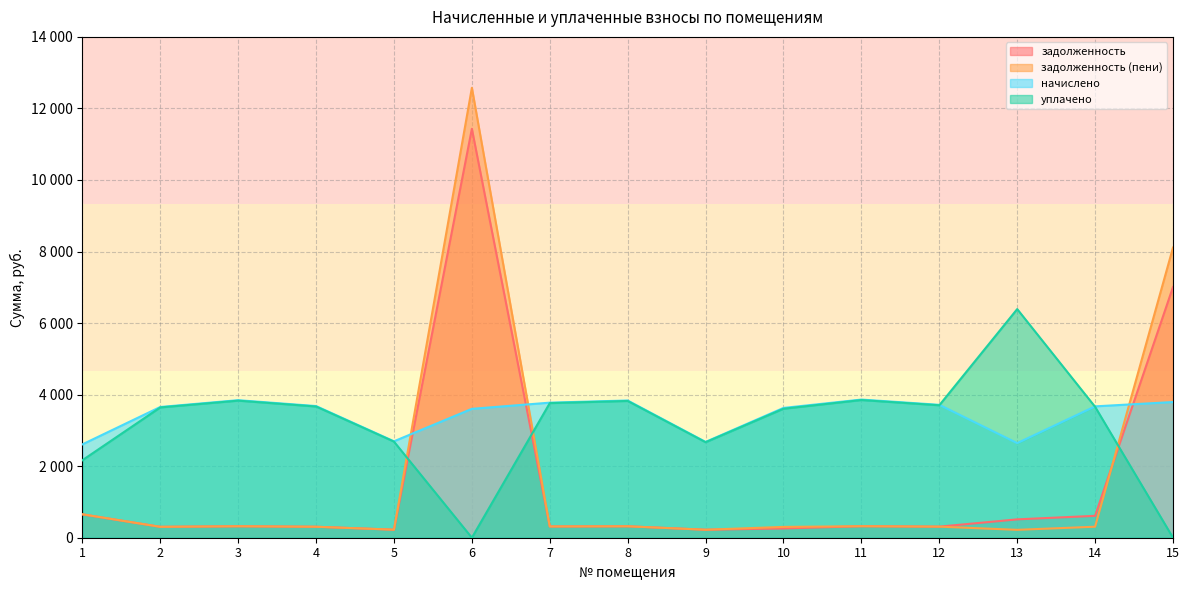

How many positive values does the уплачено series have?

13